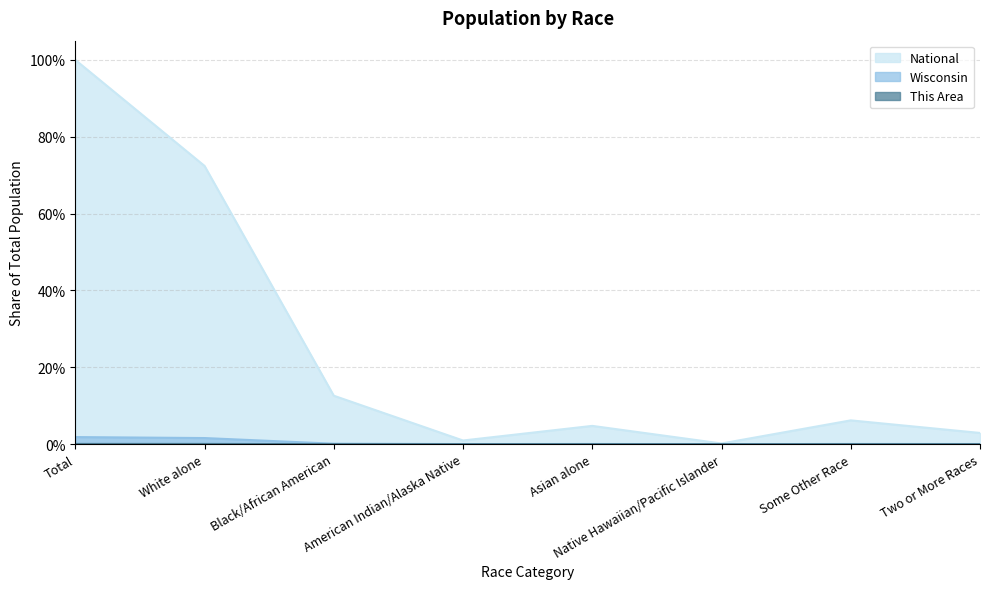

At how many categories does at least one series exceed 0?

8